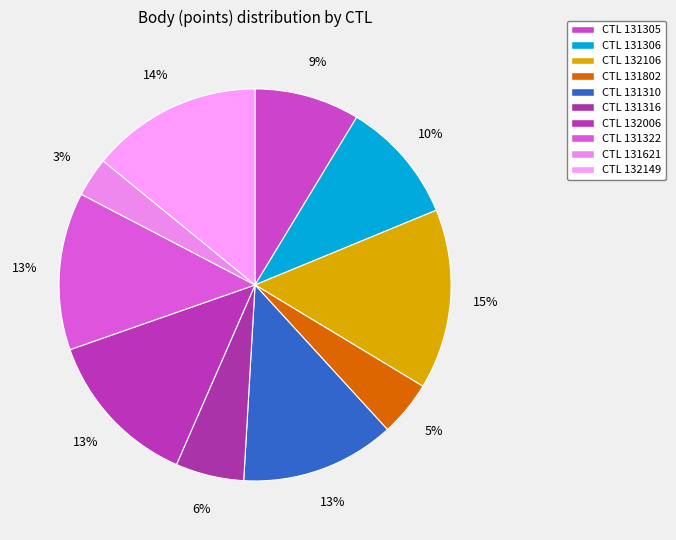

Count the number of slices in the pie.

10